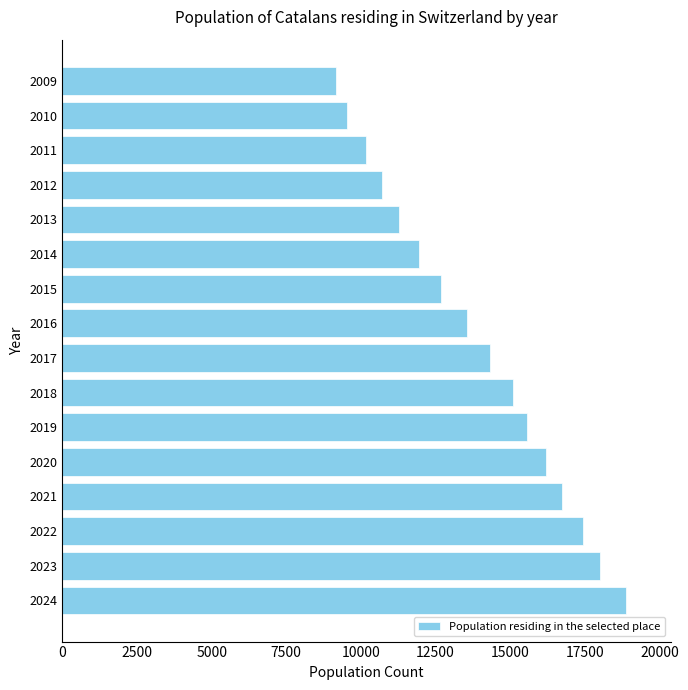

The chart shows a value of 12685 at 2015. True or false?

True